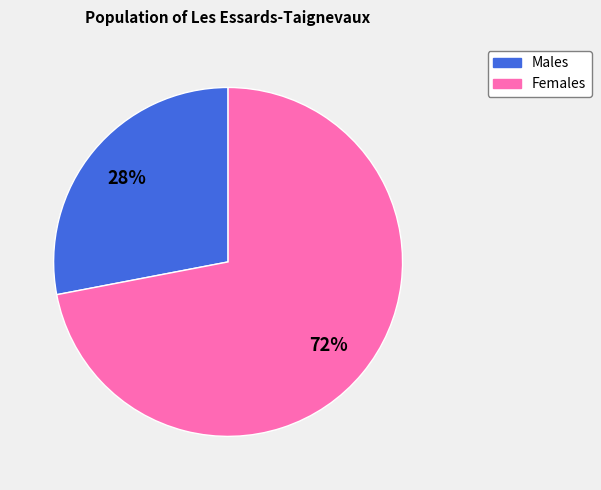

Rank the categories by value from lowest to highest.

Males, Females